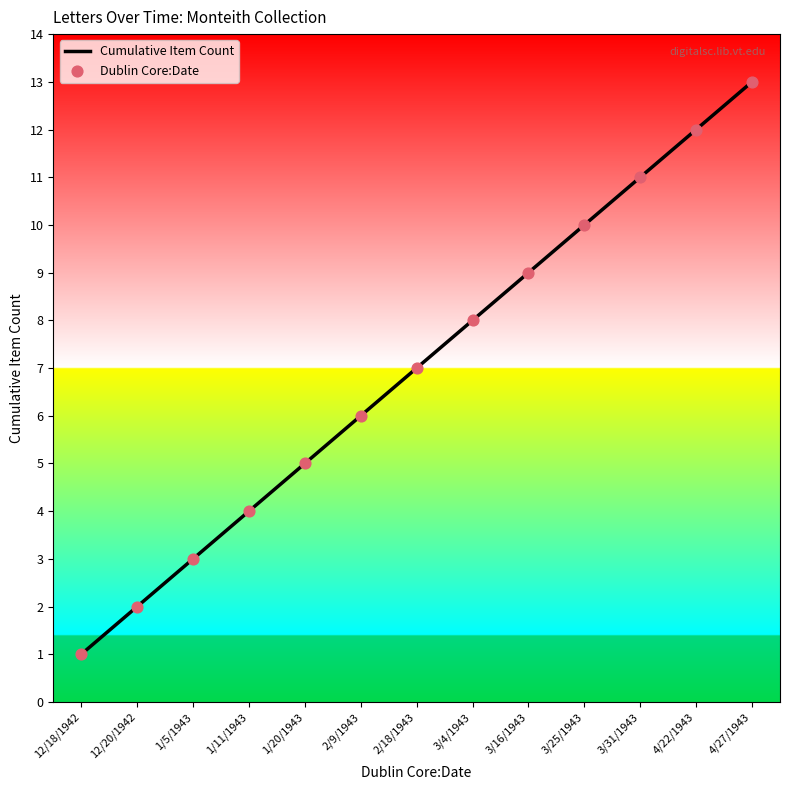

What is the change in value from 1/20/1943 to 2/18/1943?

+2